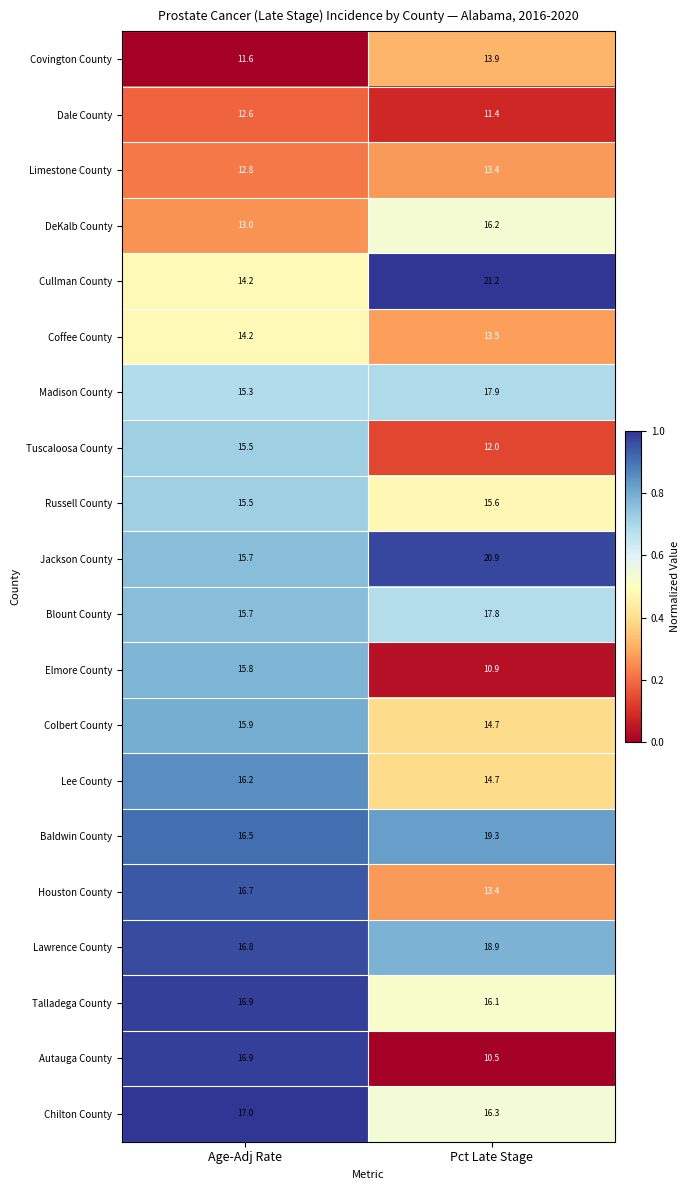

True or false: Talladega County has a value of 6.9 at Pct Late Stage.

False